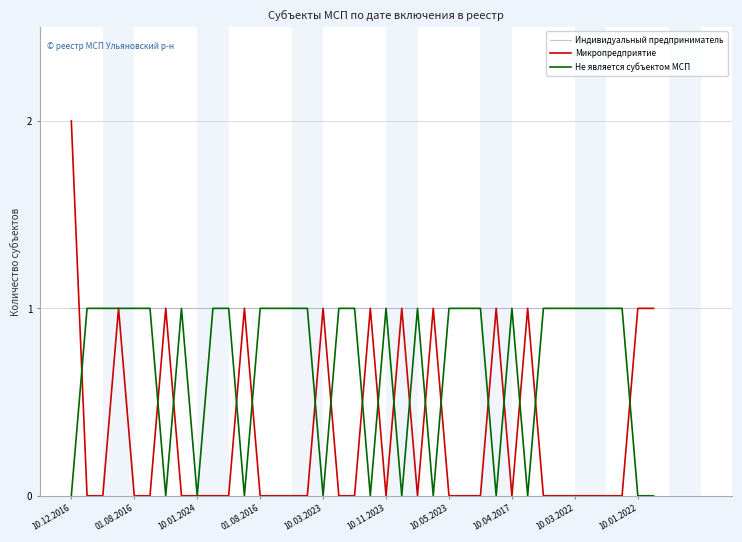

Which series has the largest total across all categories?

Индивидуальный предприниматель